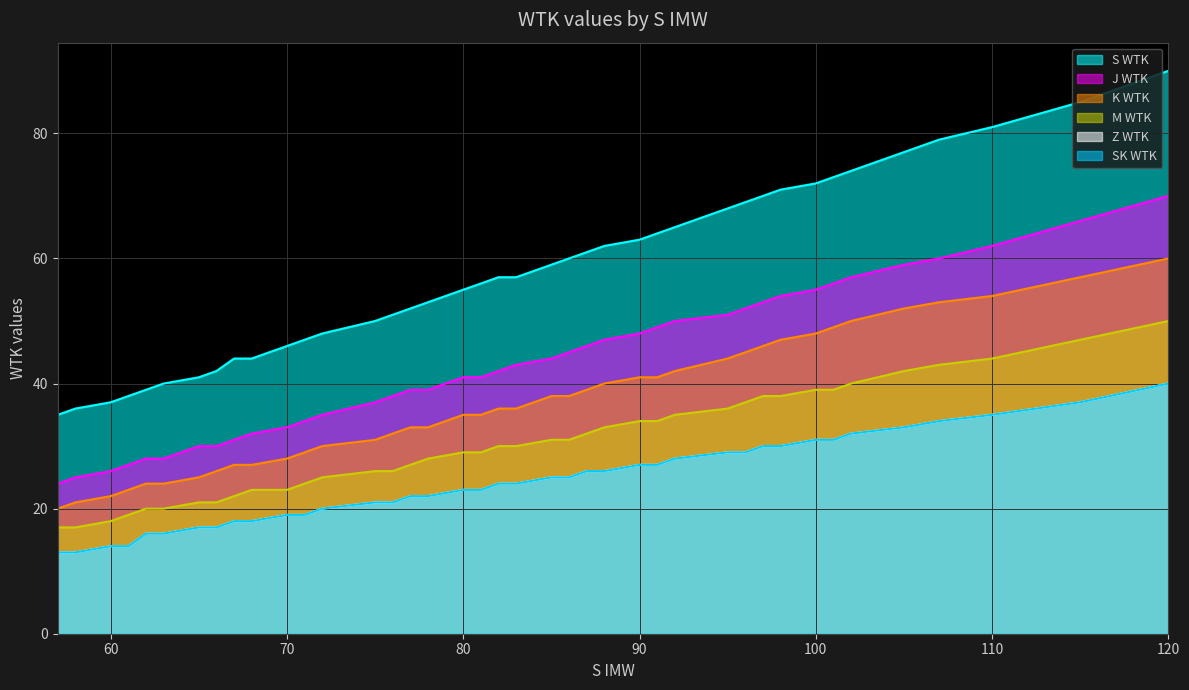

What is the difference between the maximum and minimum values in the SK WTK series?

27